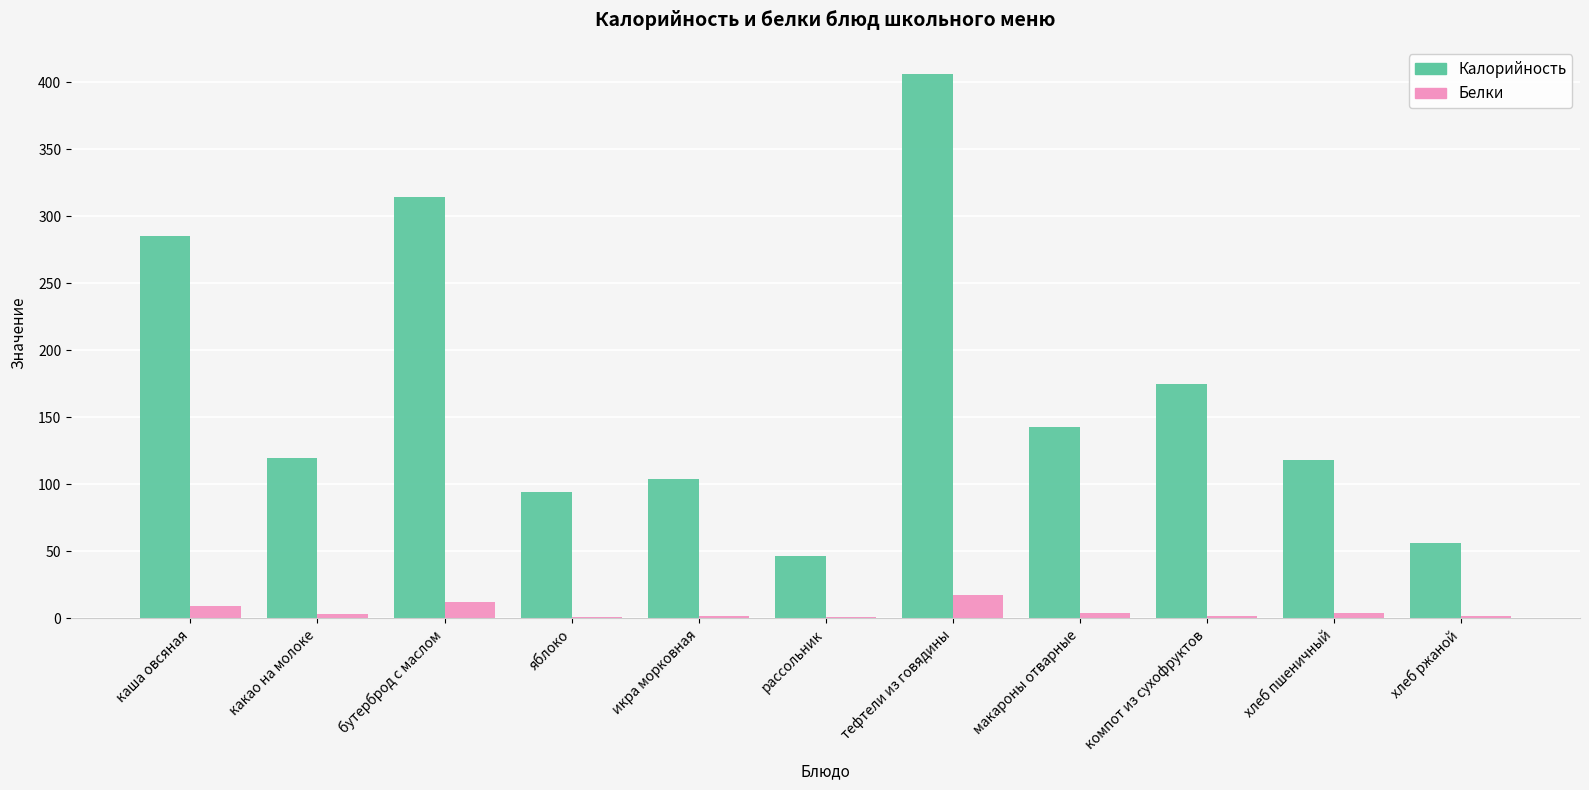

True or false: Калорийность has a value of 181.3 at икра морковная.

False